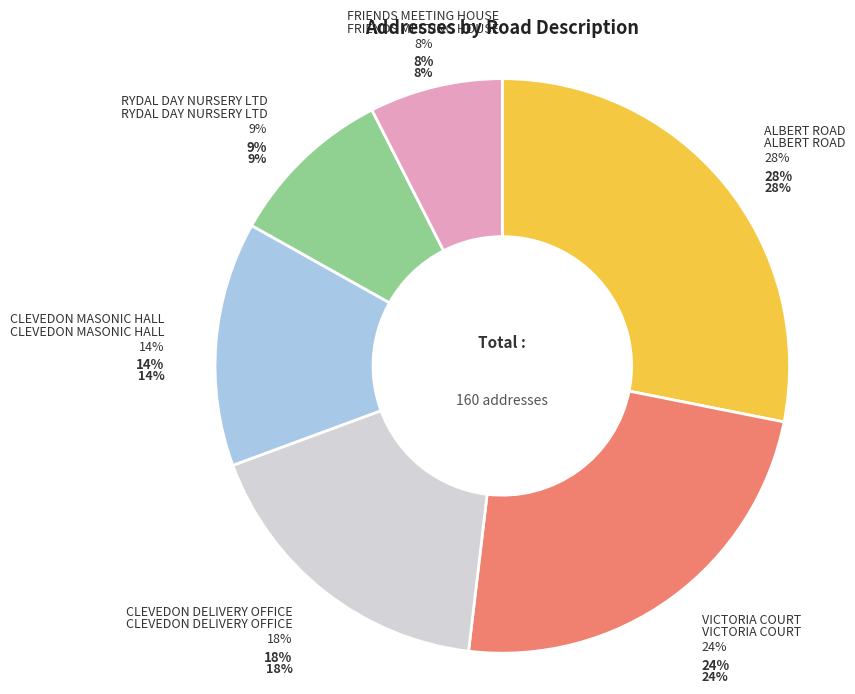

To the nearest percent, what portion does VICTORIA COURT represent?

24%